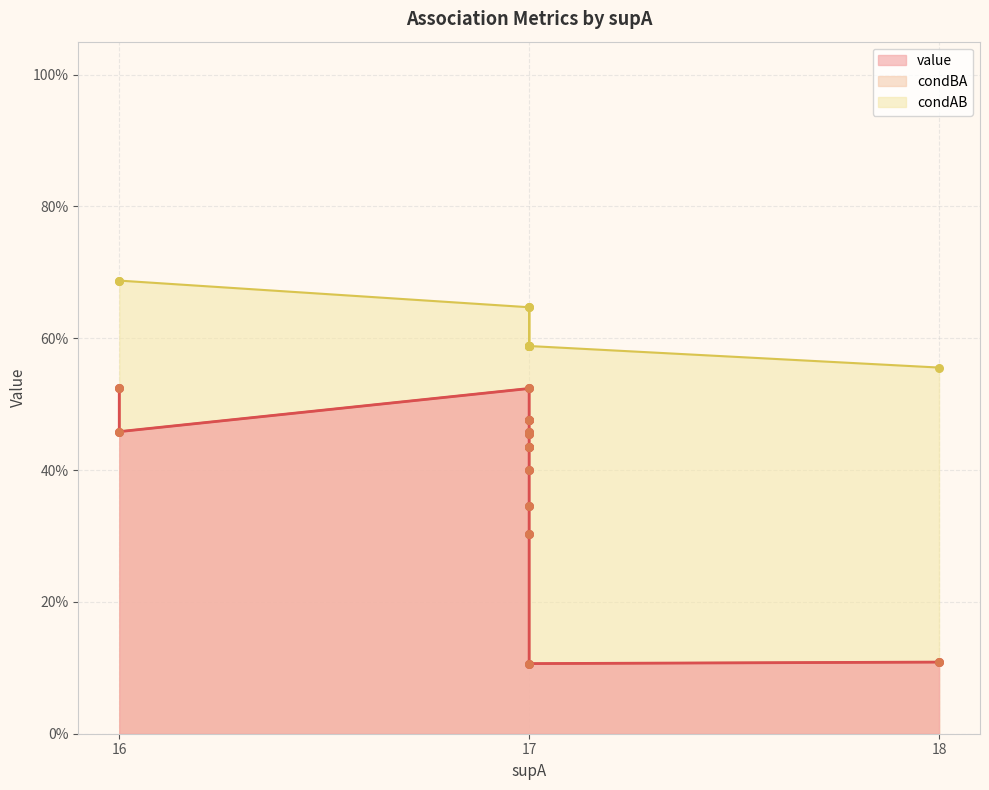

Which series has the largest total across all categories?

value